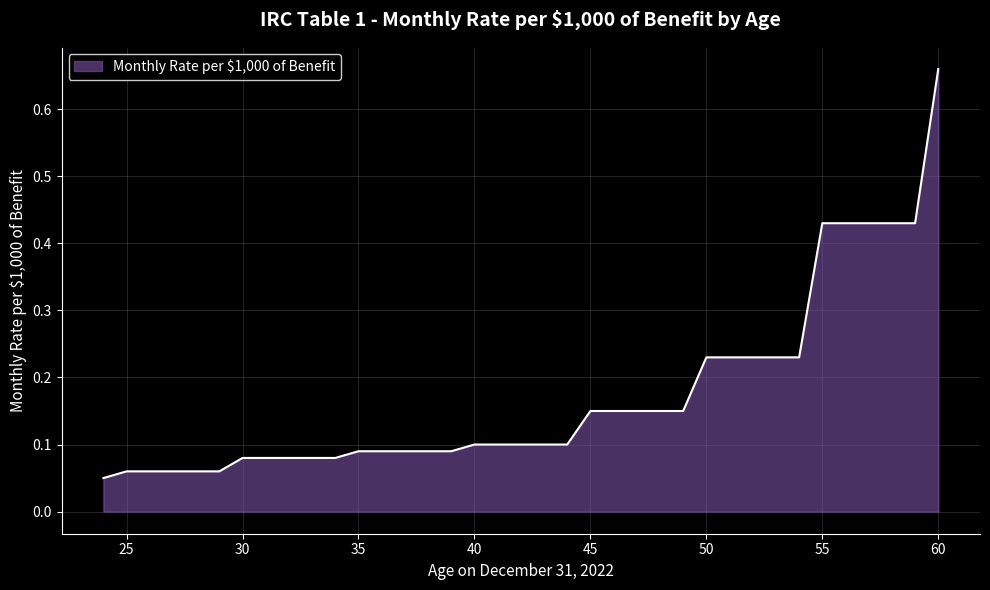

What is the difference between the maximum and minimum values?

0.6